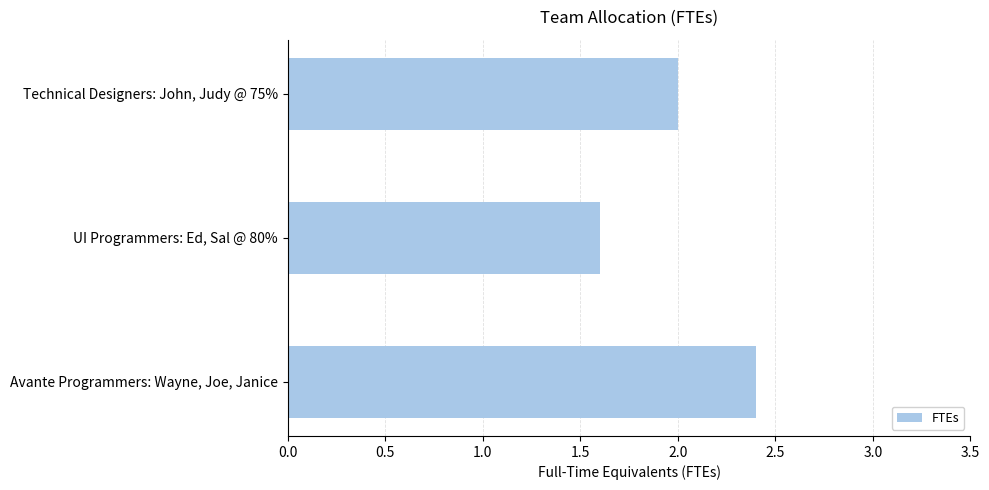

Which label corresponds to the largest value in the chart?

Avante Programmers: Wayne, Joe, Janice